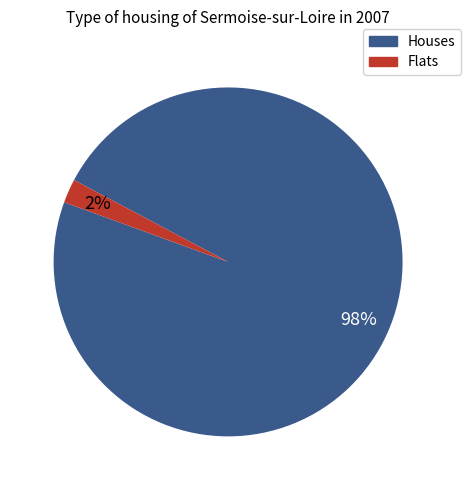

Between Houses and Flats, which is larger?

Houses